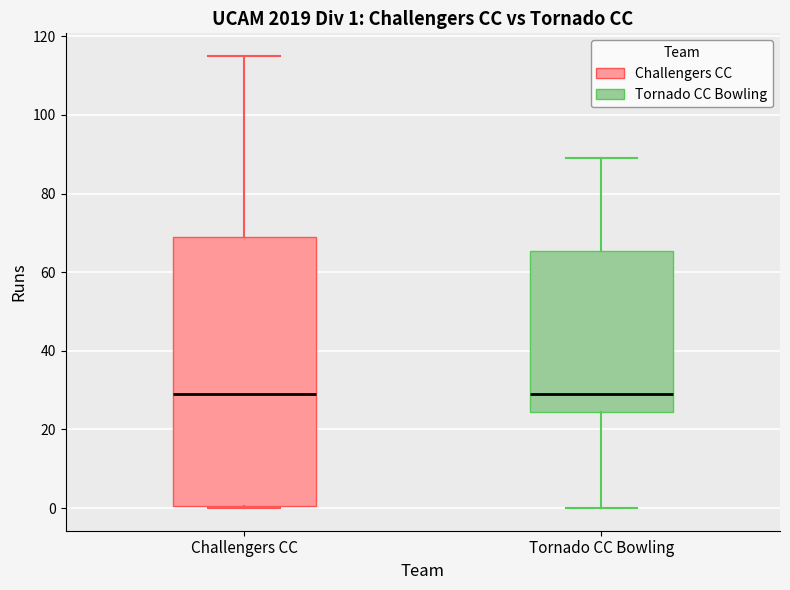

Which box is the tallest, from its lower edge to its upper edge?

Challengers CC